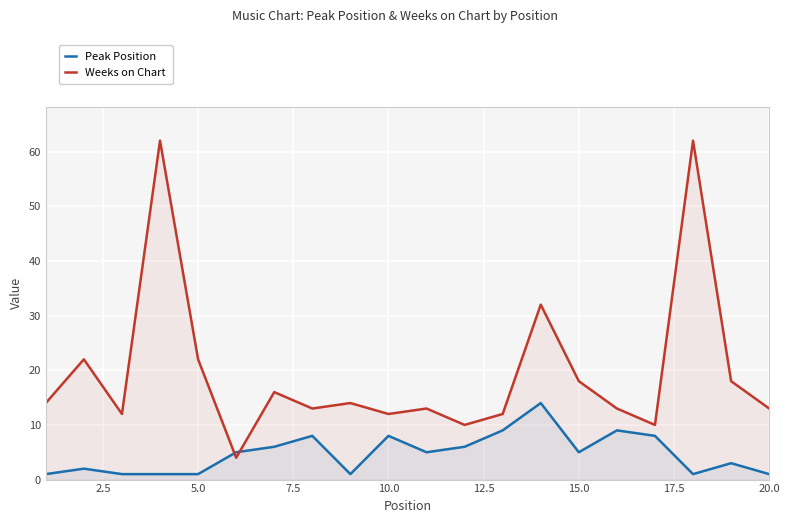

True or false: Weeks on Chart has a value of 6 at 15.0.

False